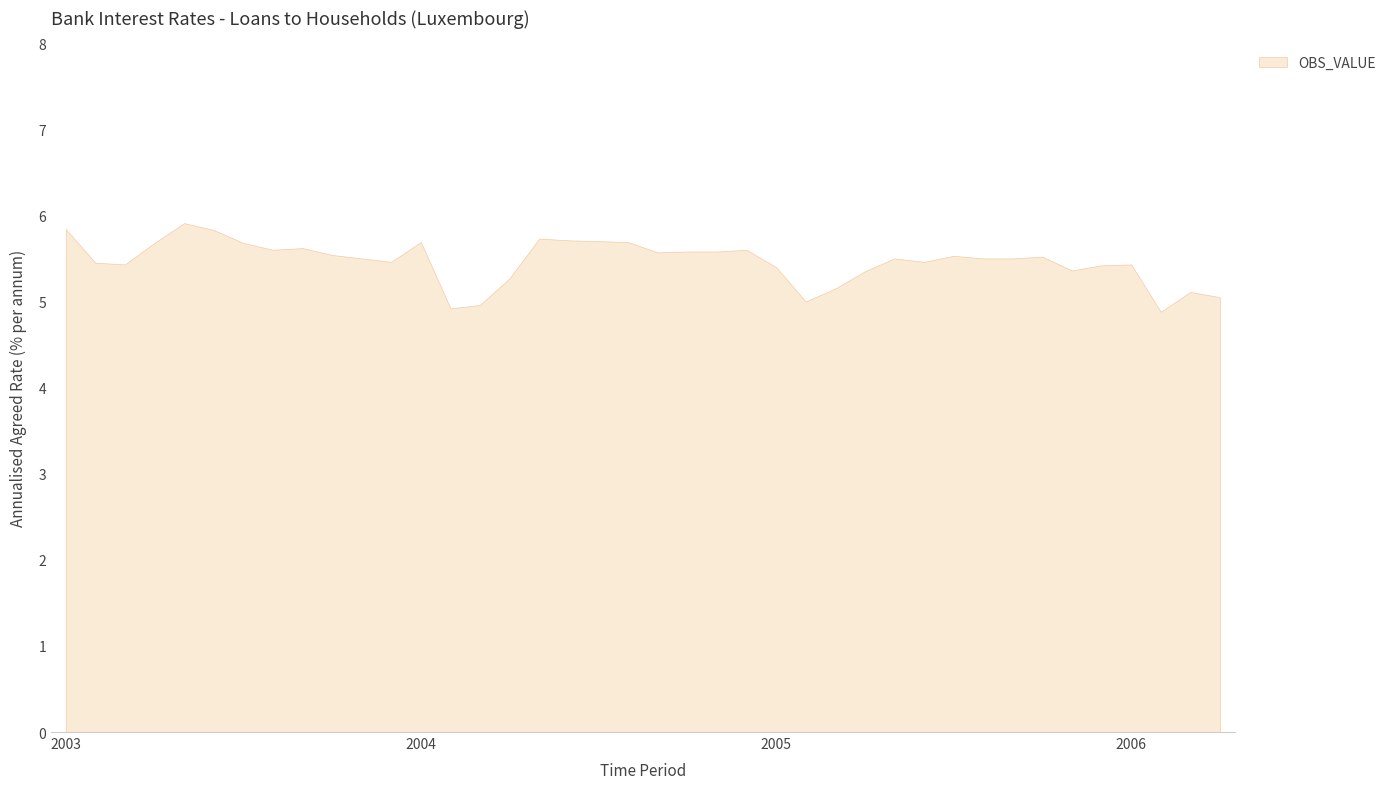

What is the difference between the maximum and minimum values?

1.0